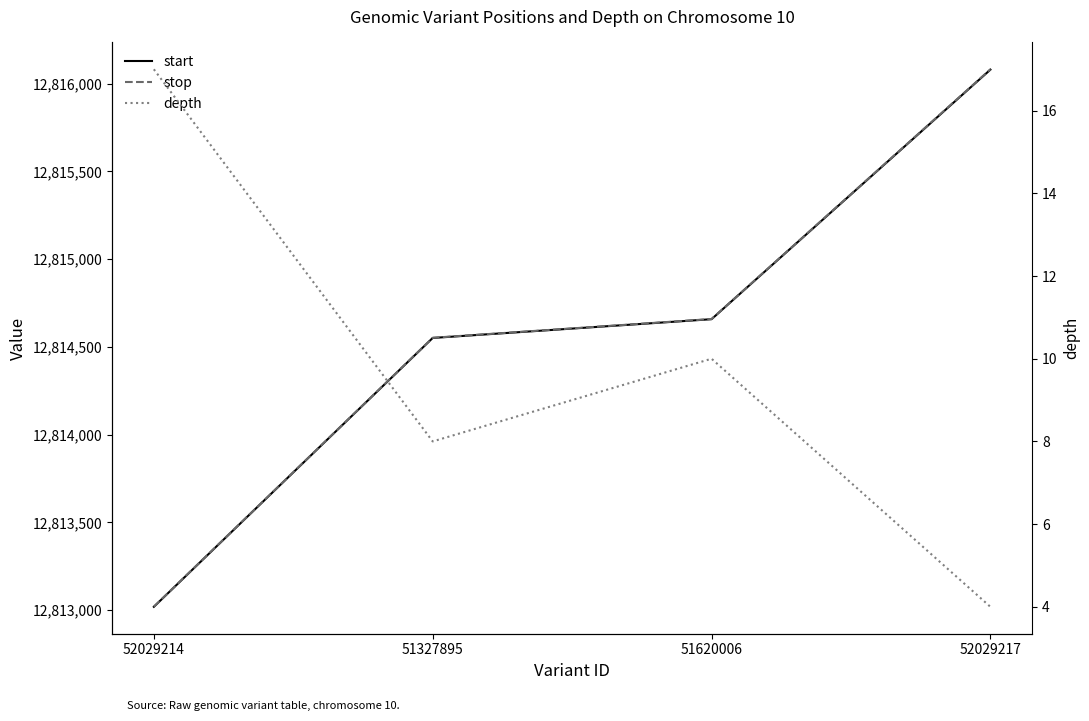

At which label does stop reach its minimum?

52029214